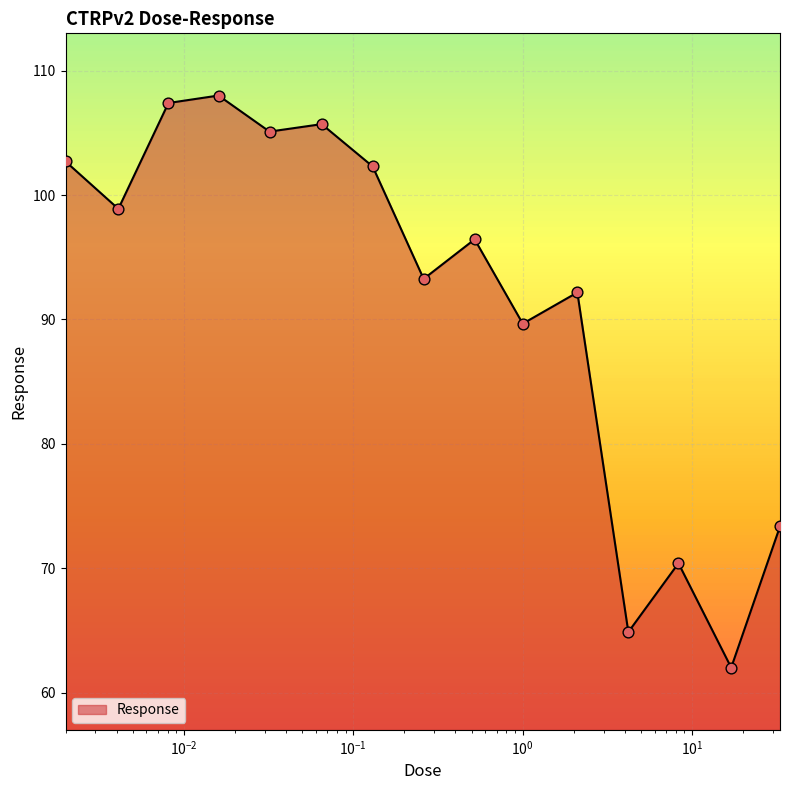

What is the smallest value displayed?

62.0